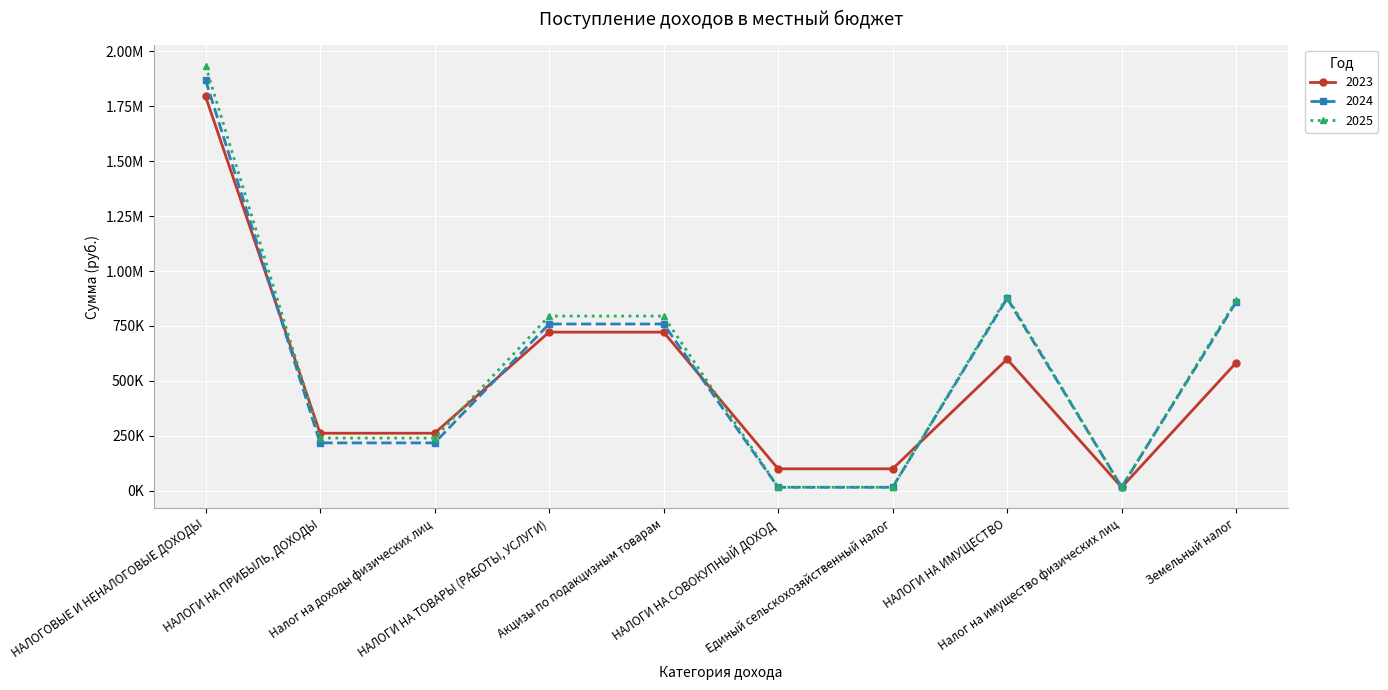

What value does the 2025 series have at НАЛОГОВЫЕ И НЕНАЛОГОВЫЕ ДОХОДЫ?

1934000.0